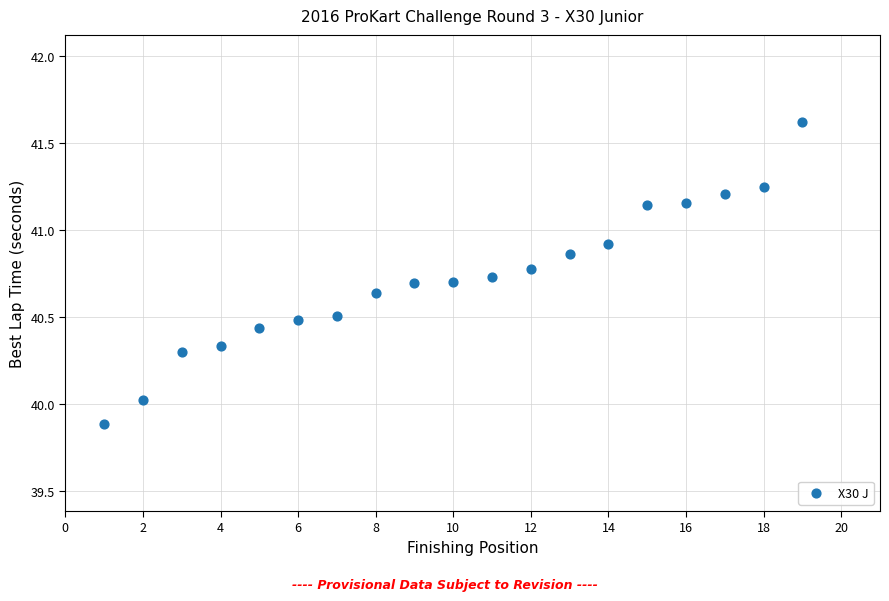

What is the range of Y values (max minus min)?

1.7